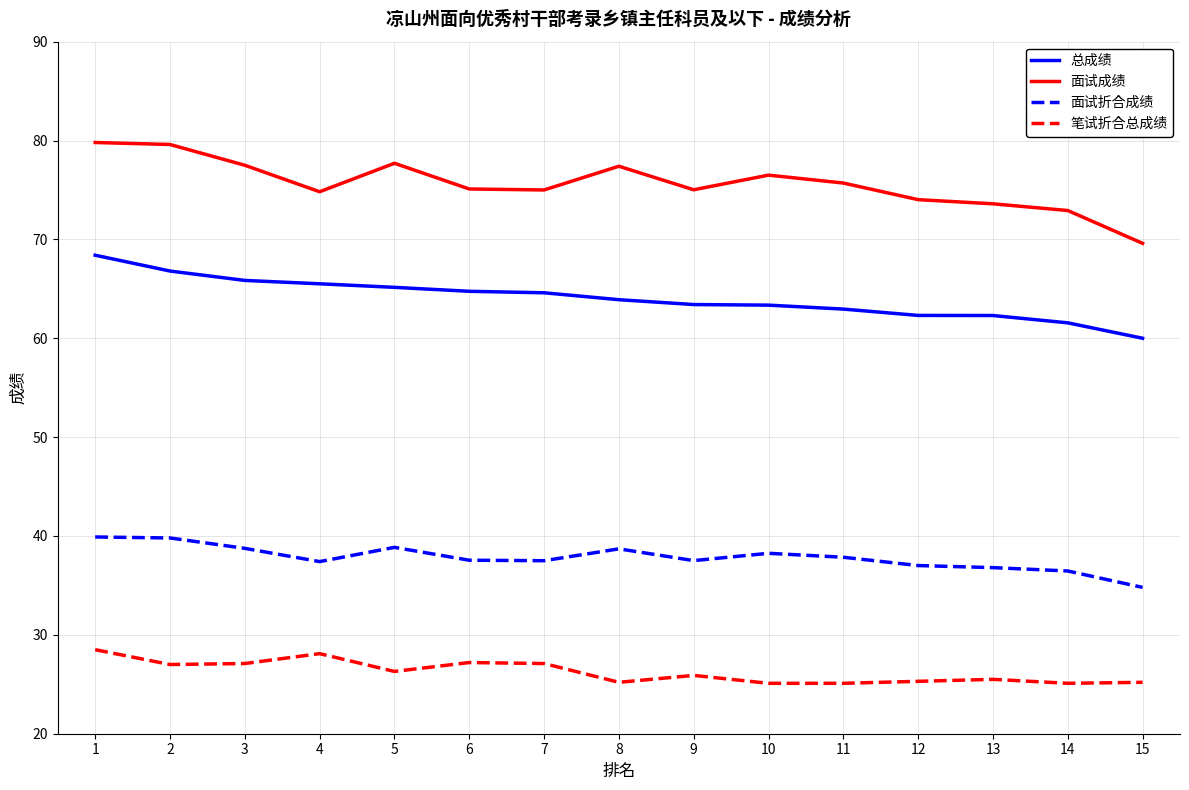

Is this an area chart (filled region under the line)?

No